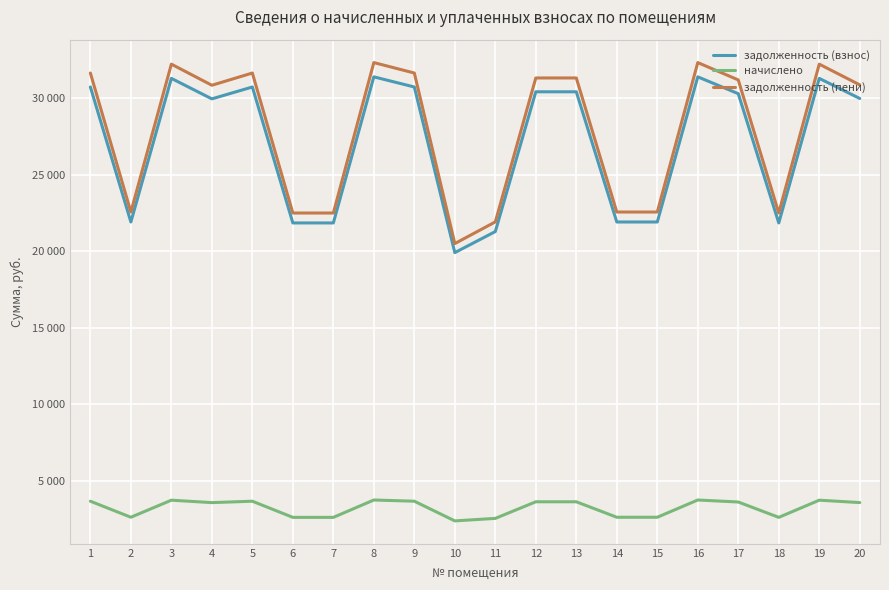

Does the chart display data point markers on the line(s)?

No